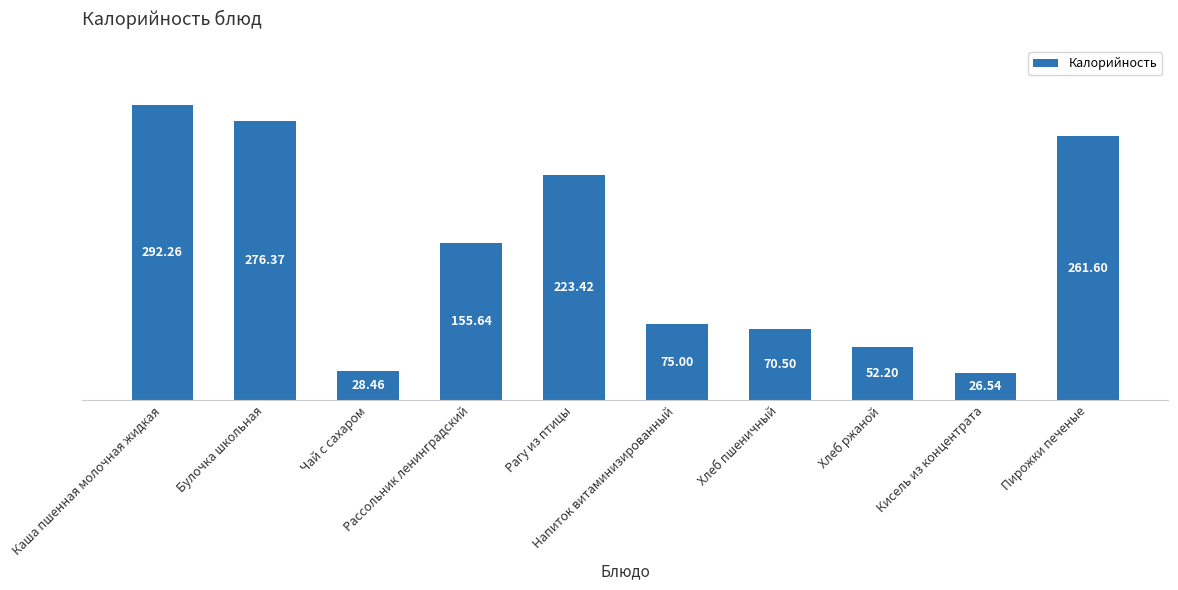

Rank the categories by value from highest to lowest.

Каша пшенная молочная жидкая, Булочка школьная, Пирожки печеные, Рагу из птицы, Рассольник ленинградский, Напиток витаминизированный, Хлеб пшеничный, Хлеб ржаной, Чай с сахаром, Кисель из концентрата